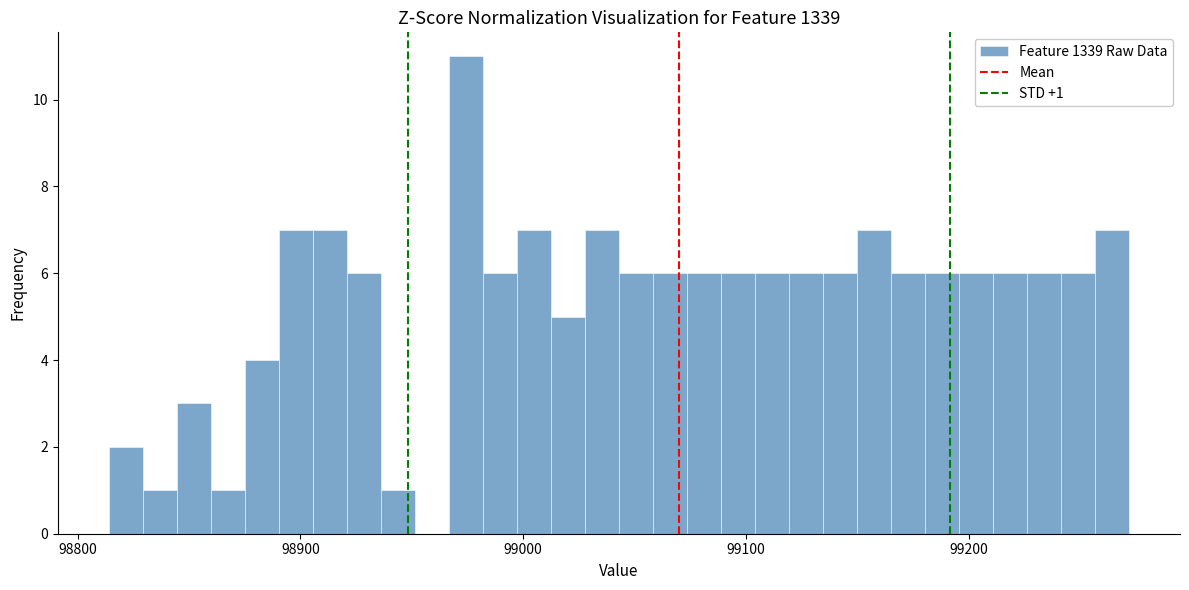

Around what value on the x-axis is the tallest bar? Give the approximate position of its centre, as read against the axis.

98970